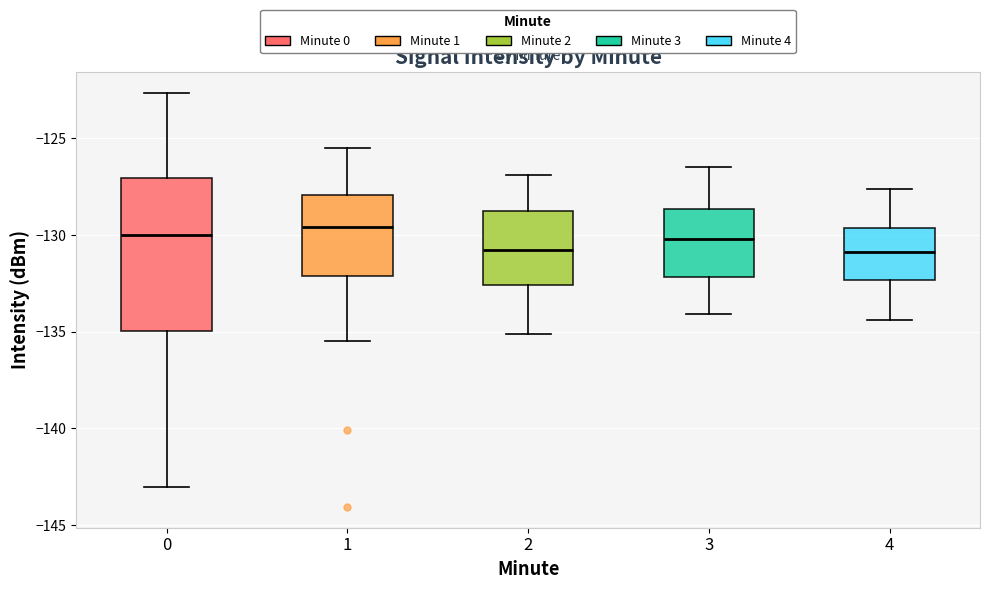

Reading left to right, read every box against the y-axis: the position of its median line, the range the box covers, and the ends of its whiskers. The values are not printed on the chart, so give them approximately, as read against the axis.

0: median -130.0, box -135.0 to -127.0, whiskers -143.0 to -122.5
1: median -129.5, box -132.0 to -128.0, whiskers -135.5 to -125.5
2: median -131.0, box -132.5 to -128.5, whiskers -135.0 to -127.0
3: median -130.0, box -132.0 to -128.5, whiskers -134.0 to -126.5
4: median -131.0, box -132.5 to -129.5, whiskers -134.5 to -127.5